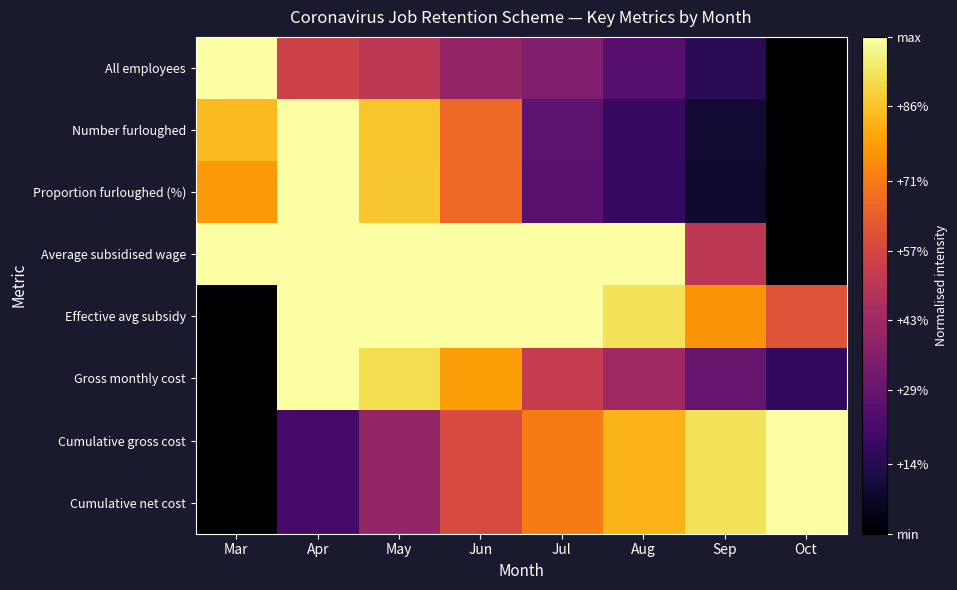

What is the greatest value displayed?

1.0